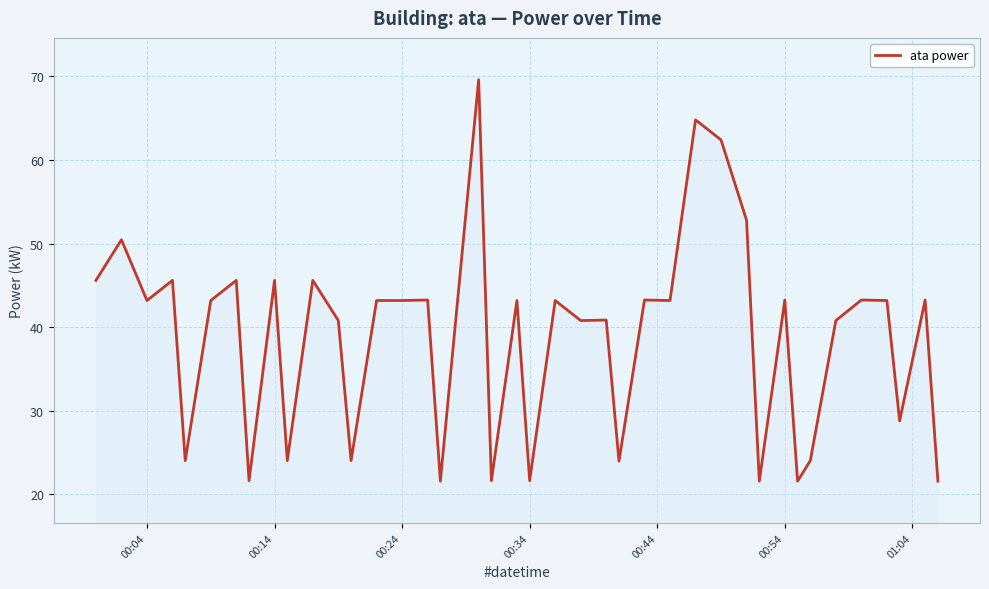

True or false: there are more than 2 points higher than both neighbors.

True